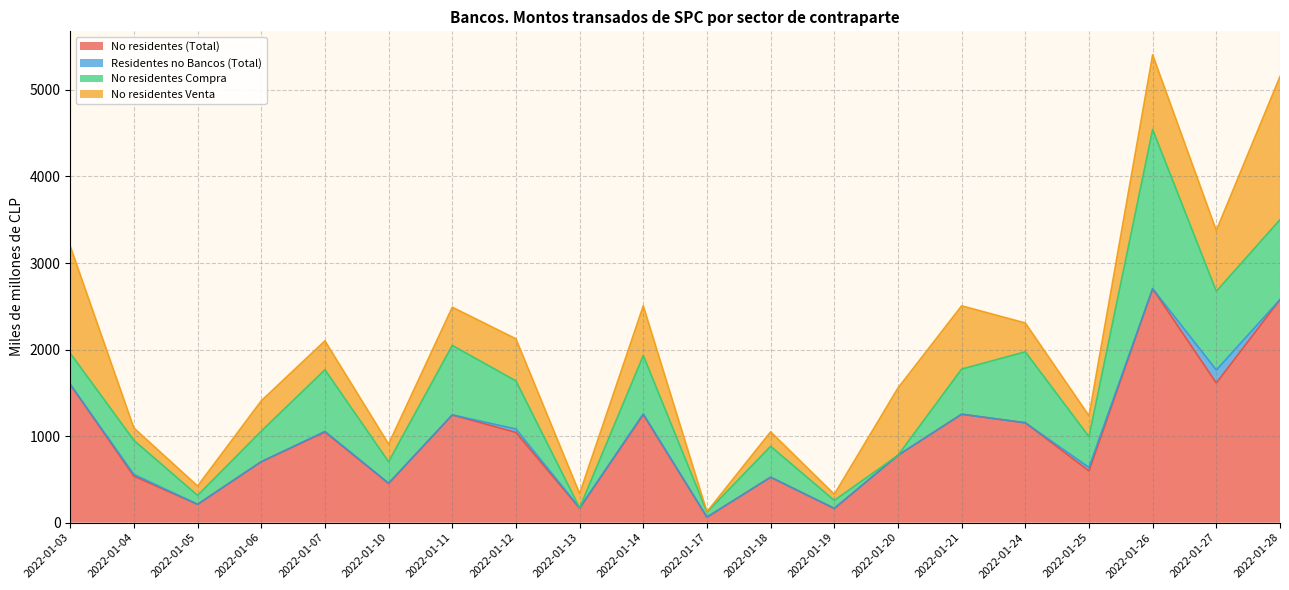

How many distinct data groups are displayed?

4